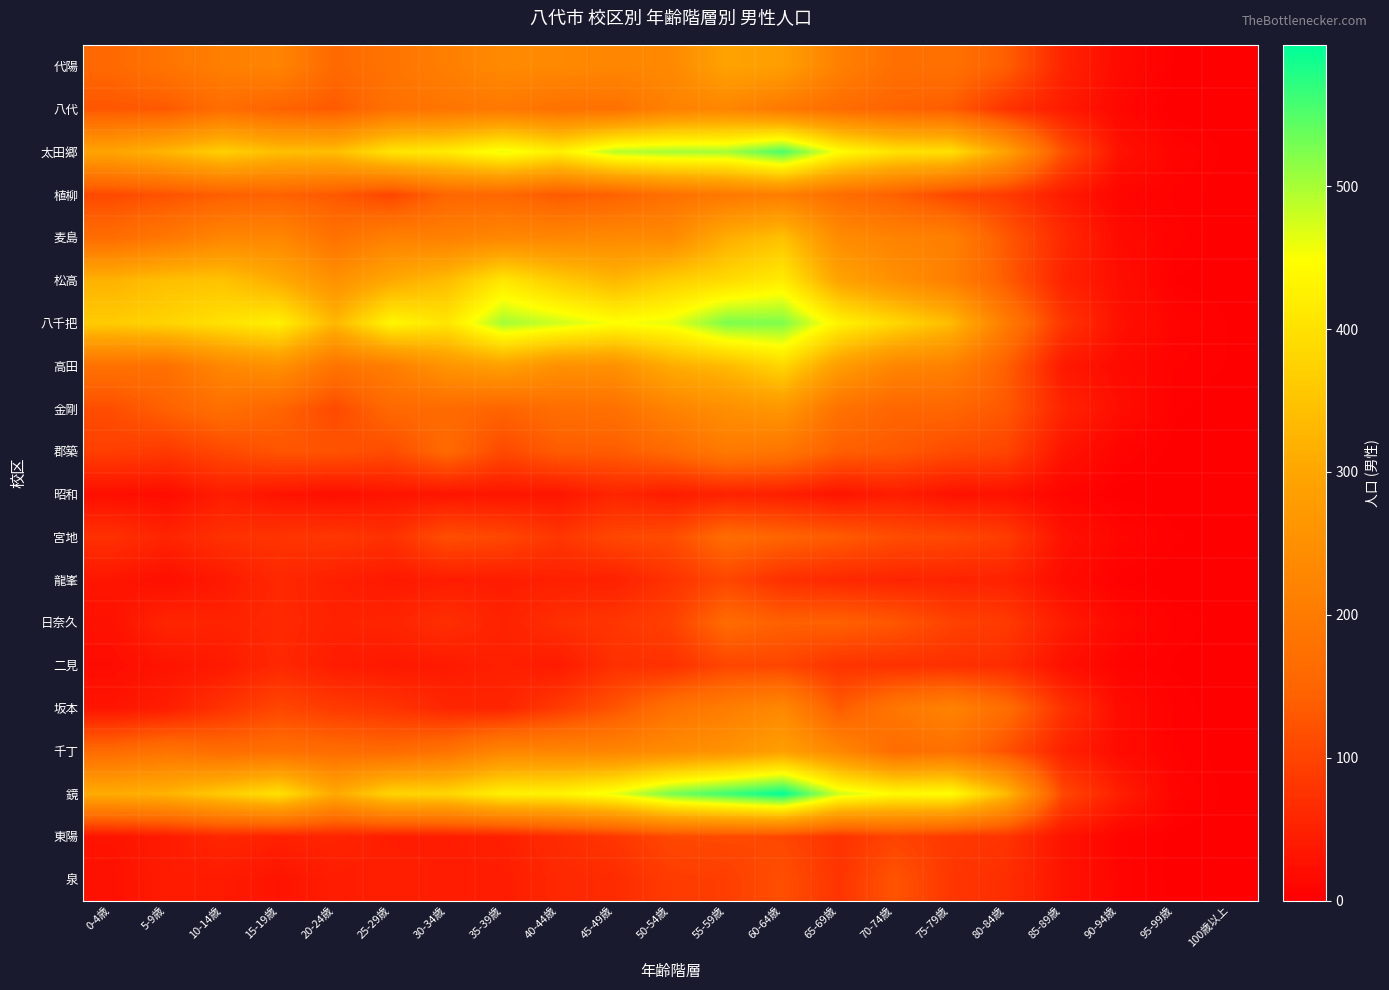

List the series in order of their peak value, lowest first.

昭和, 二見, 龍峯, 東陽, 泉, 日奈久, 宮地, 郡築, 植柳, 八代, 坂本, 金剛, 千丁, 代陽, 麦島, 高田, 松高, 八千把, 太田郷, 鏡